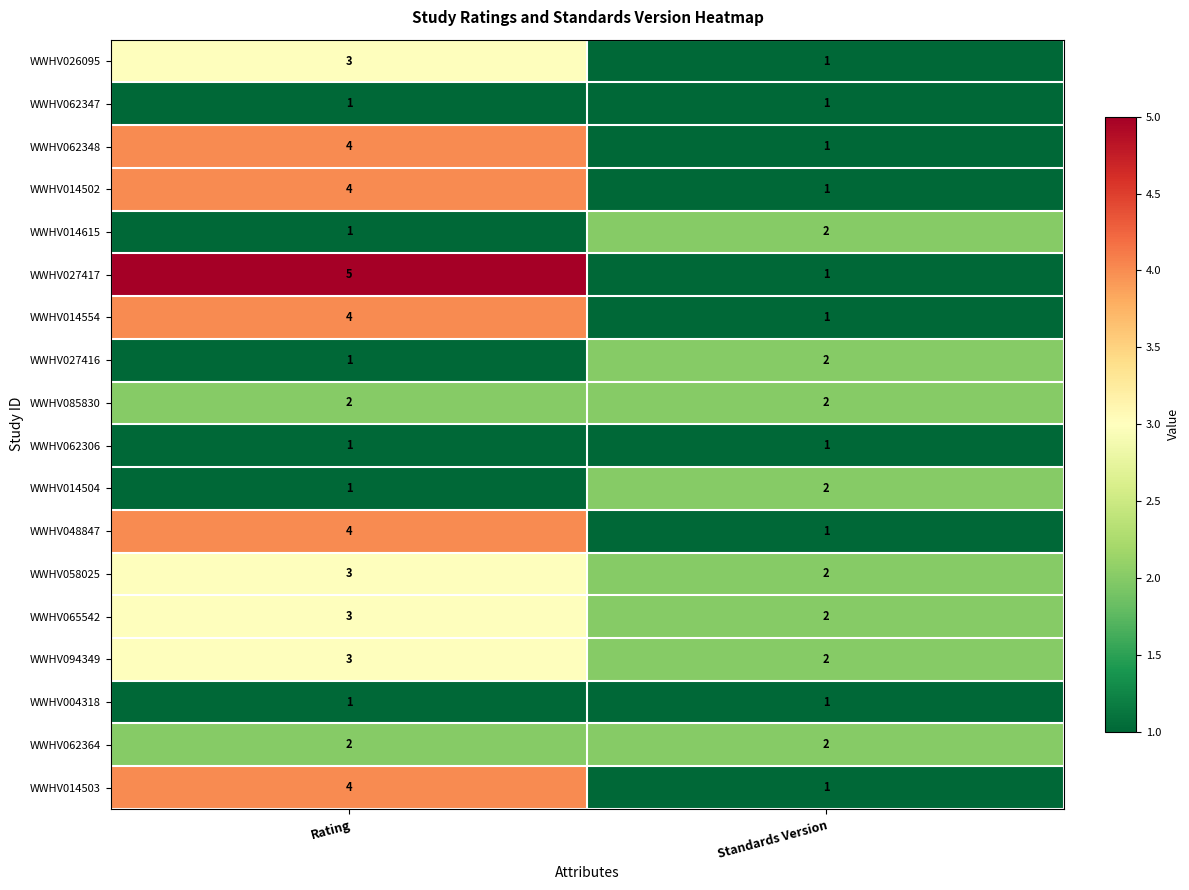

What is the difference between the maximum and minimum values in the WWHV014503 series?

3